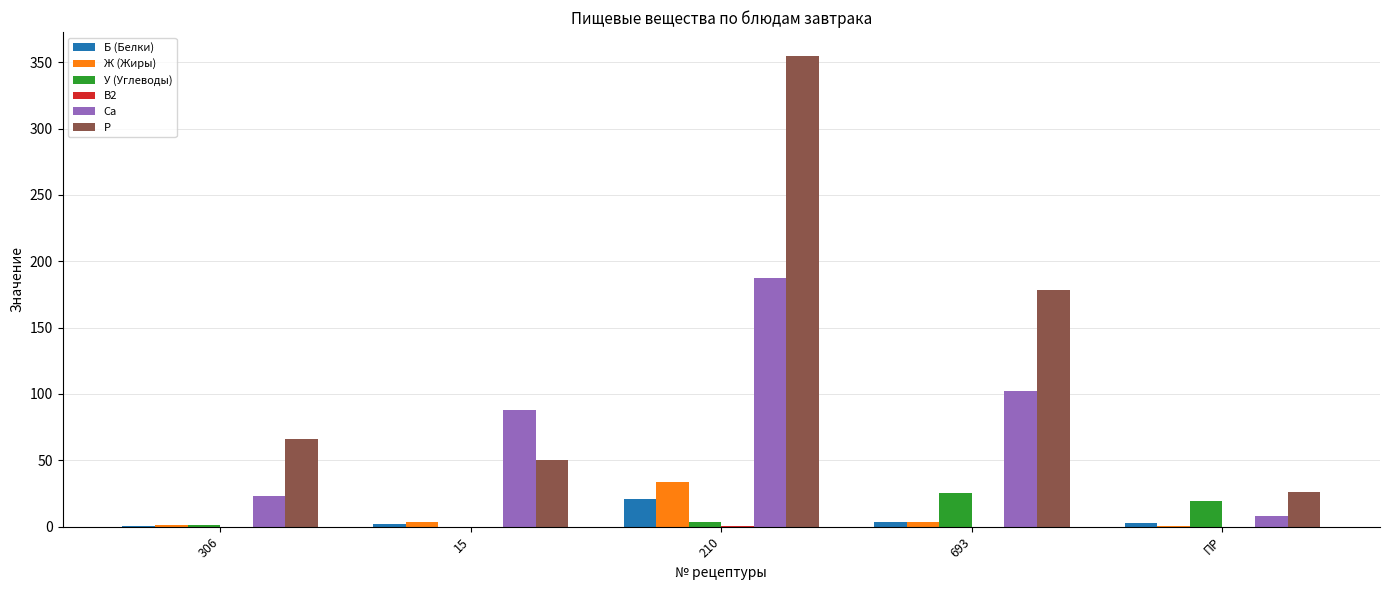

What is the greatest value displayed?

355.0